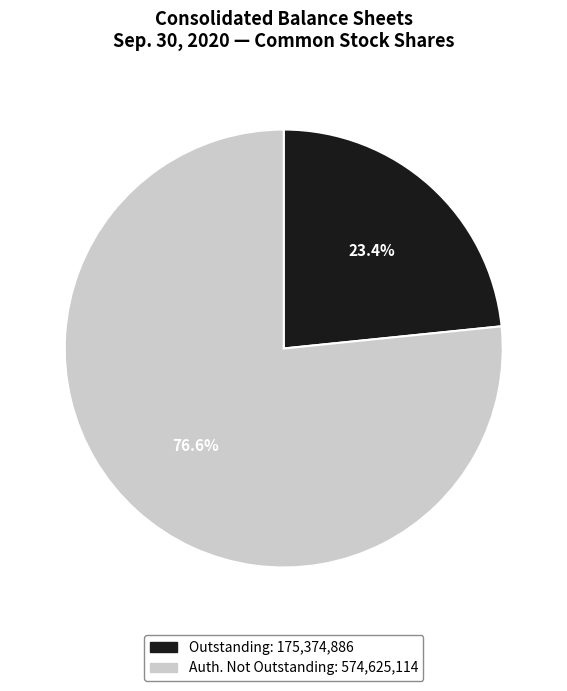

Does any single category account for the majority?

Yes